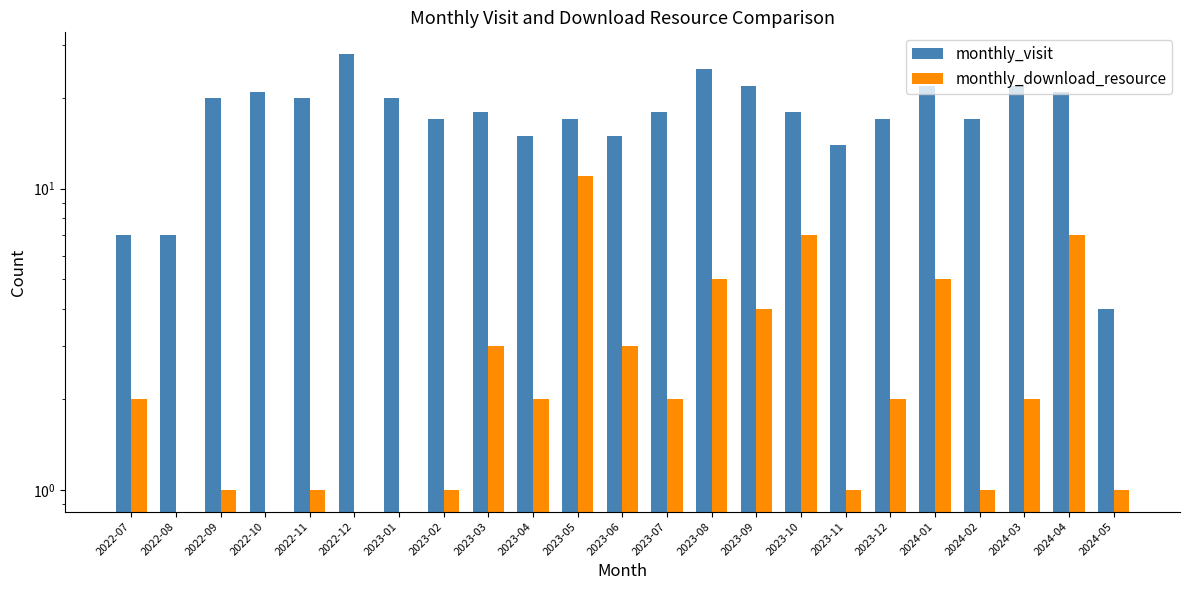

At which label does monthly_download_resource reach its minimum?

2022-08